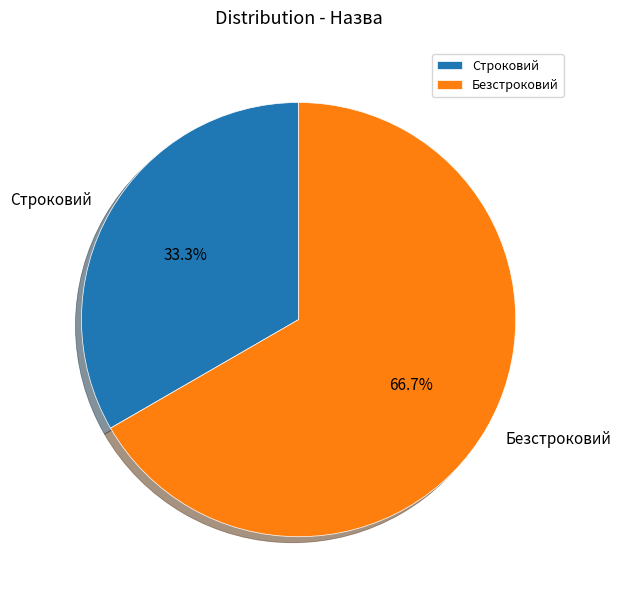

Approximately how many times larger is the value at Строковий compared to Безстроковий?

0.5